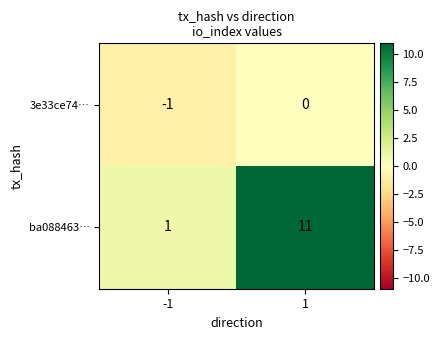

Which series has the largest range (max minus min)?

ba088463…